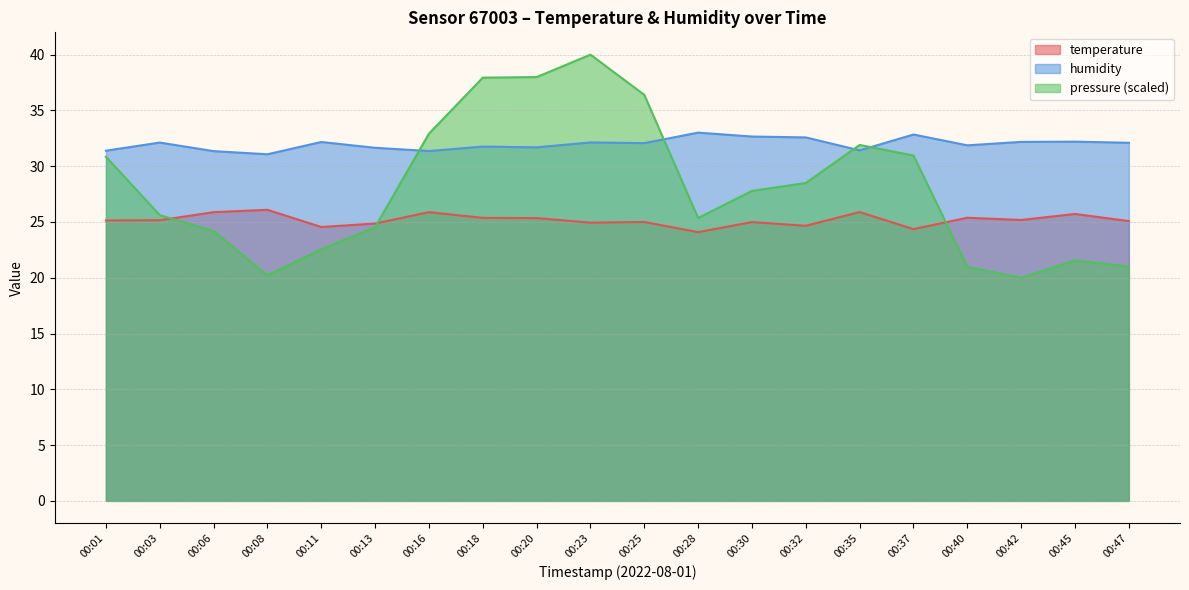

How many interior local valleys does the humidity series have?

6